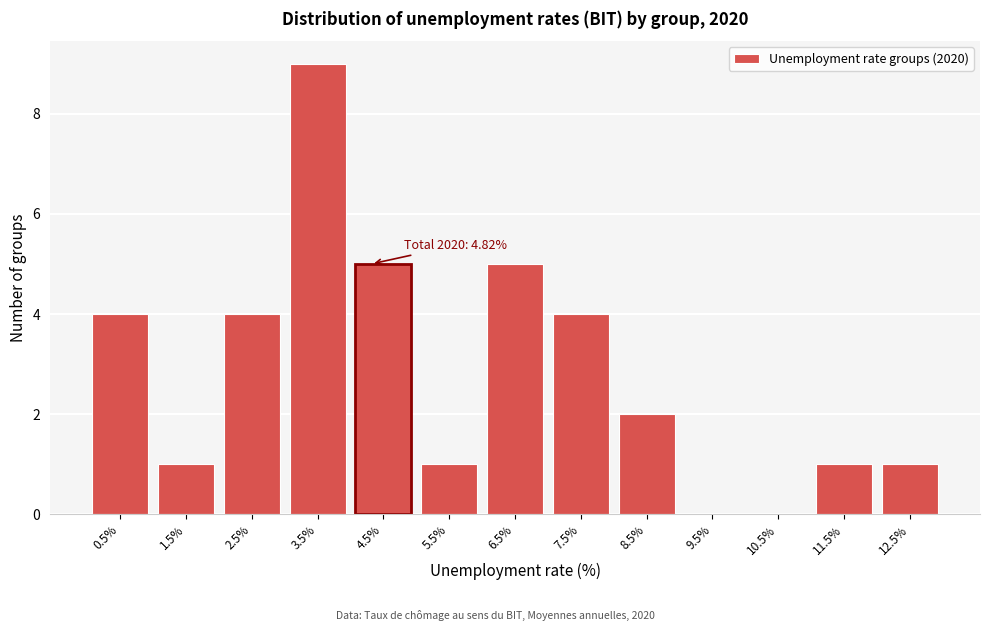

Reading left to right, extract all data points from this chart.

0.5%=4	1.5%=1	2.5%=4	3.5%=9	4.5%=5	5.5%=1	6.5%=5	7.5%=4	8.5%=2	9.5%=0	10.5%=0	11.5%=1	12.5%=1